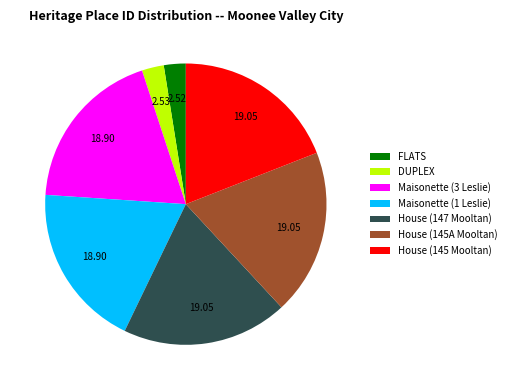

Is there any slice that represents more than half of the pie?

No